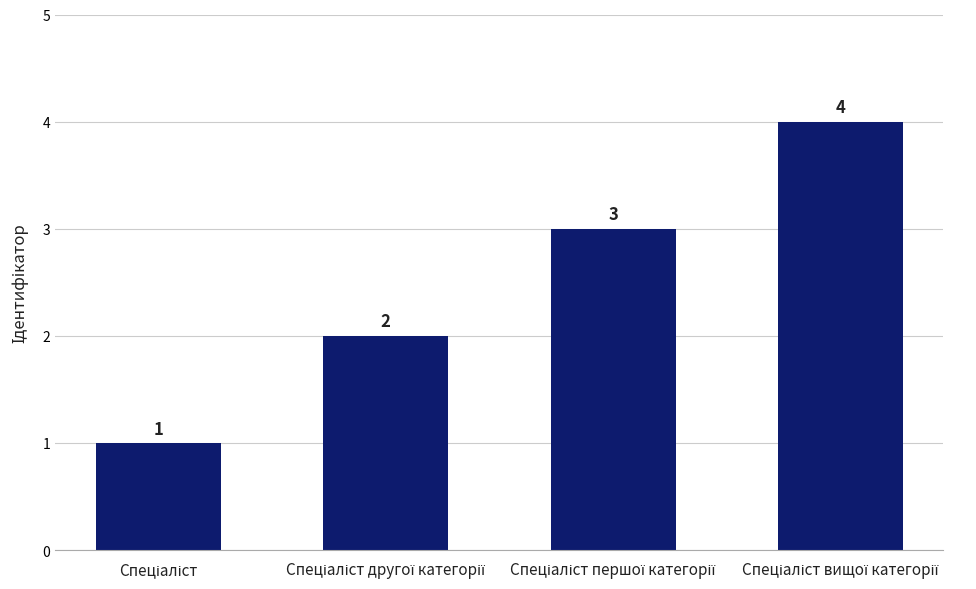

Are the bars grouped side by side (vs. stacked)?

No